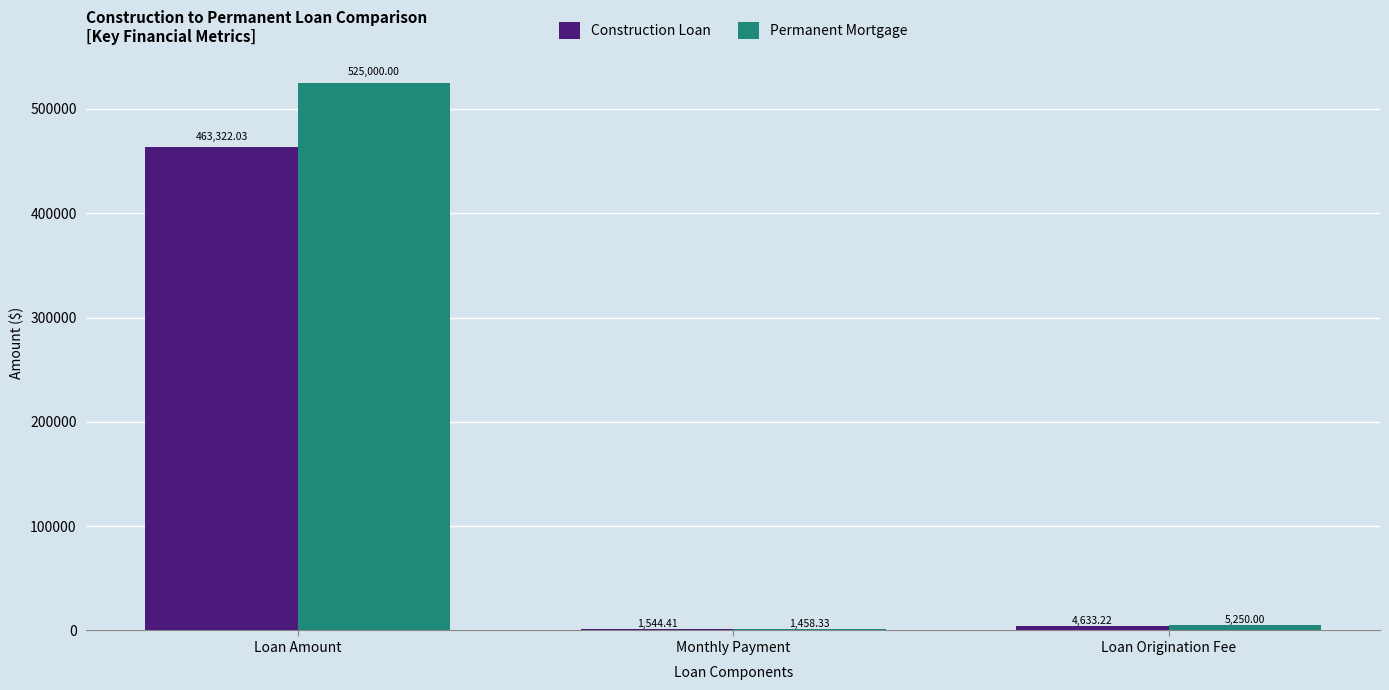

What is the sum of all Permanent Mortgage values?

531708.3